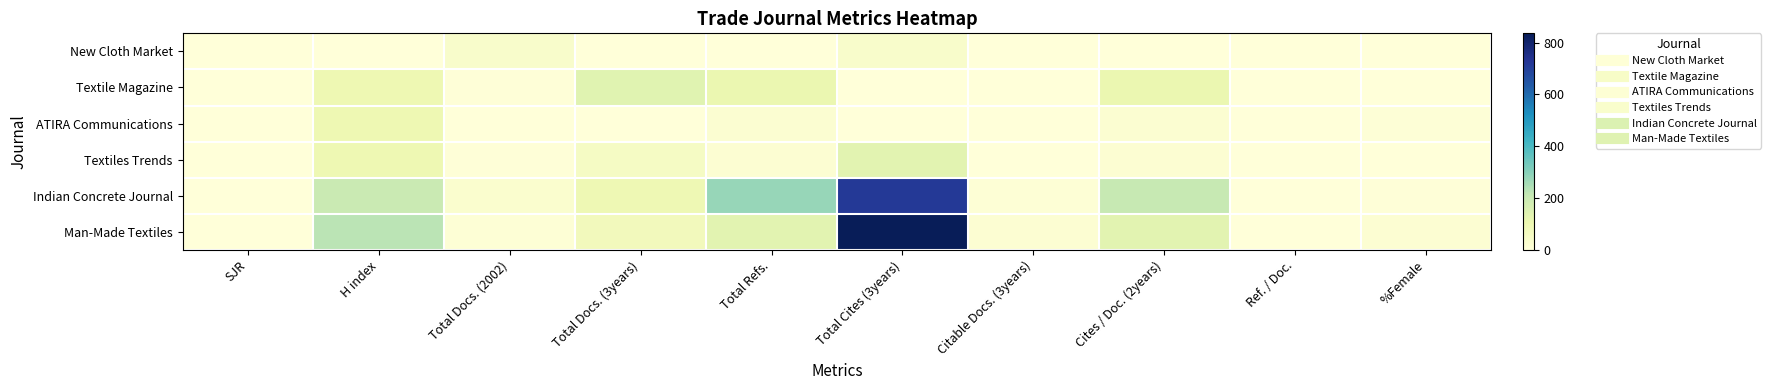

At which category is the sum across all series the highest?

Total Cites (3years)